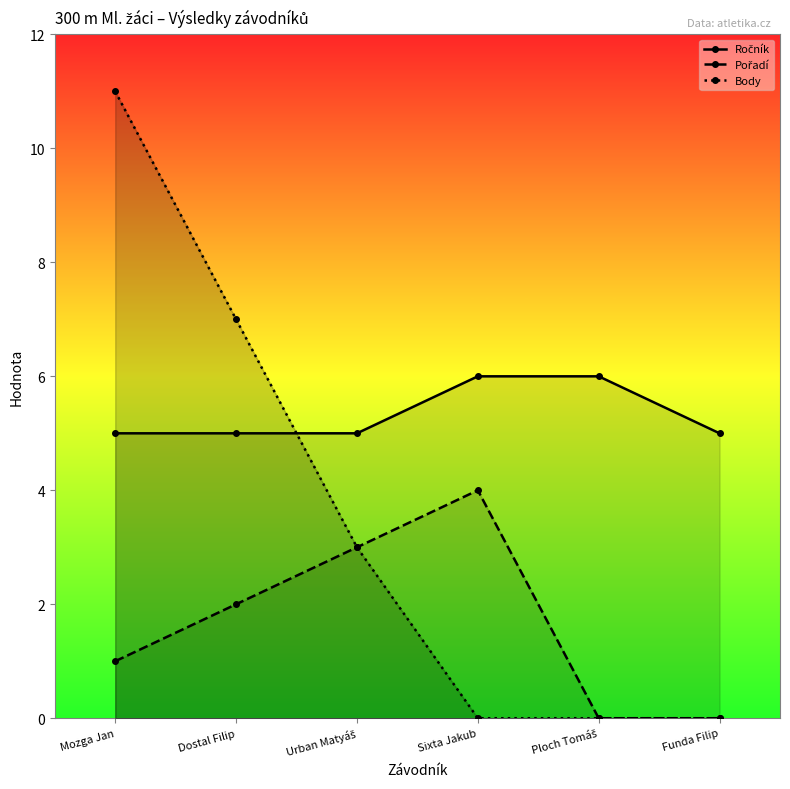

True or false: Body has a value of -7 at Ploch Tomáš.

False